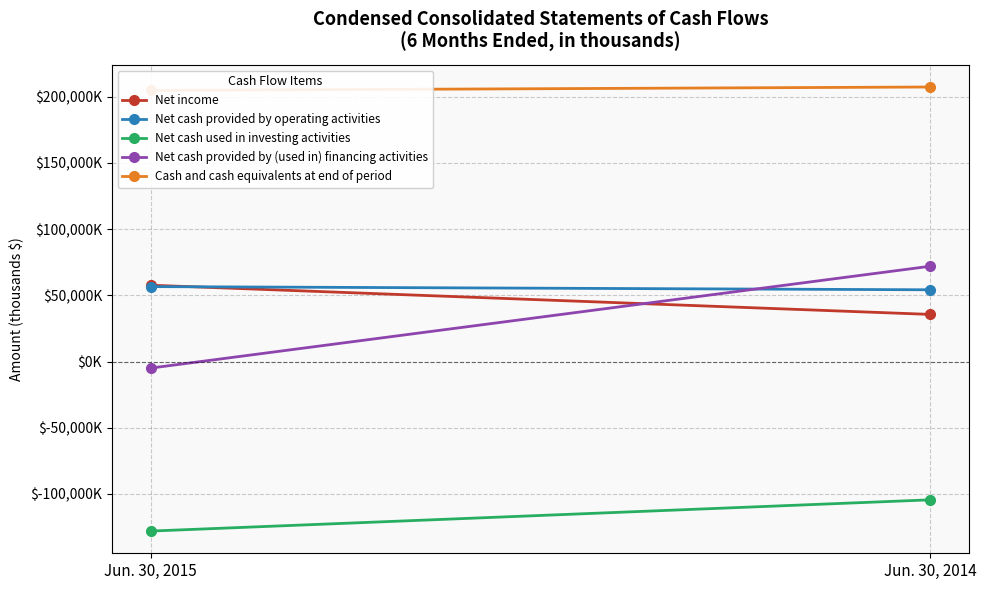

How many Net cash used in investing activities values are between -128080 and -104487?

2